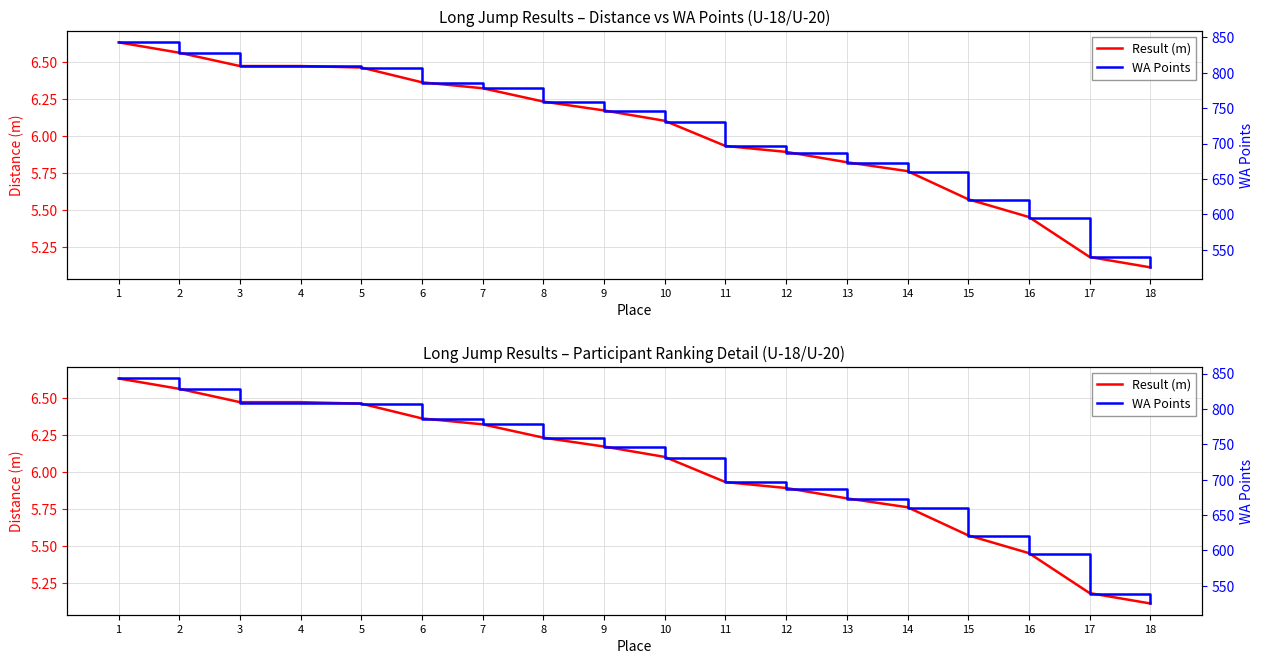

What is the value of the WA Points point at the 15th from the left?

620.0